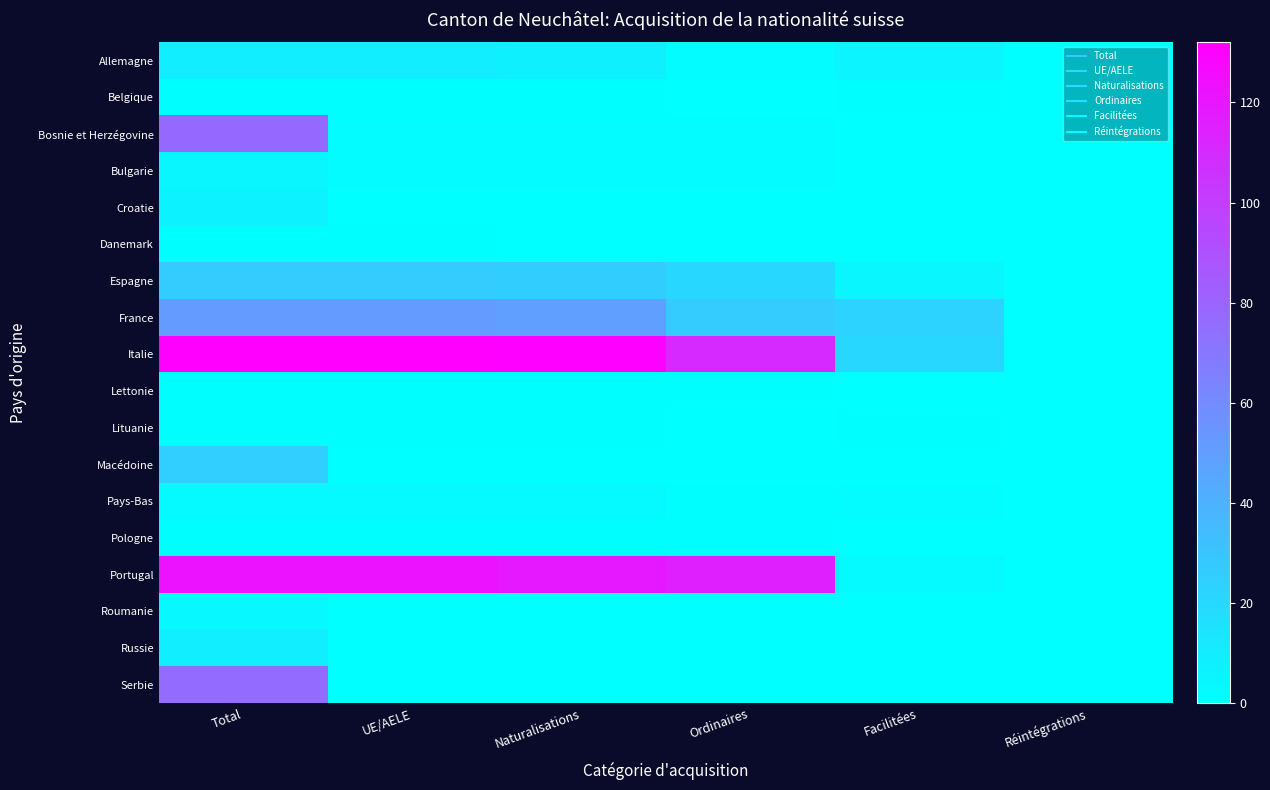

Between Réintégrations and Ordinaires, which is larger?

Ordinaires